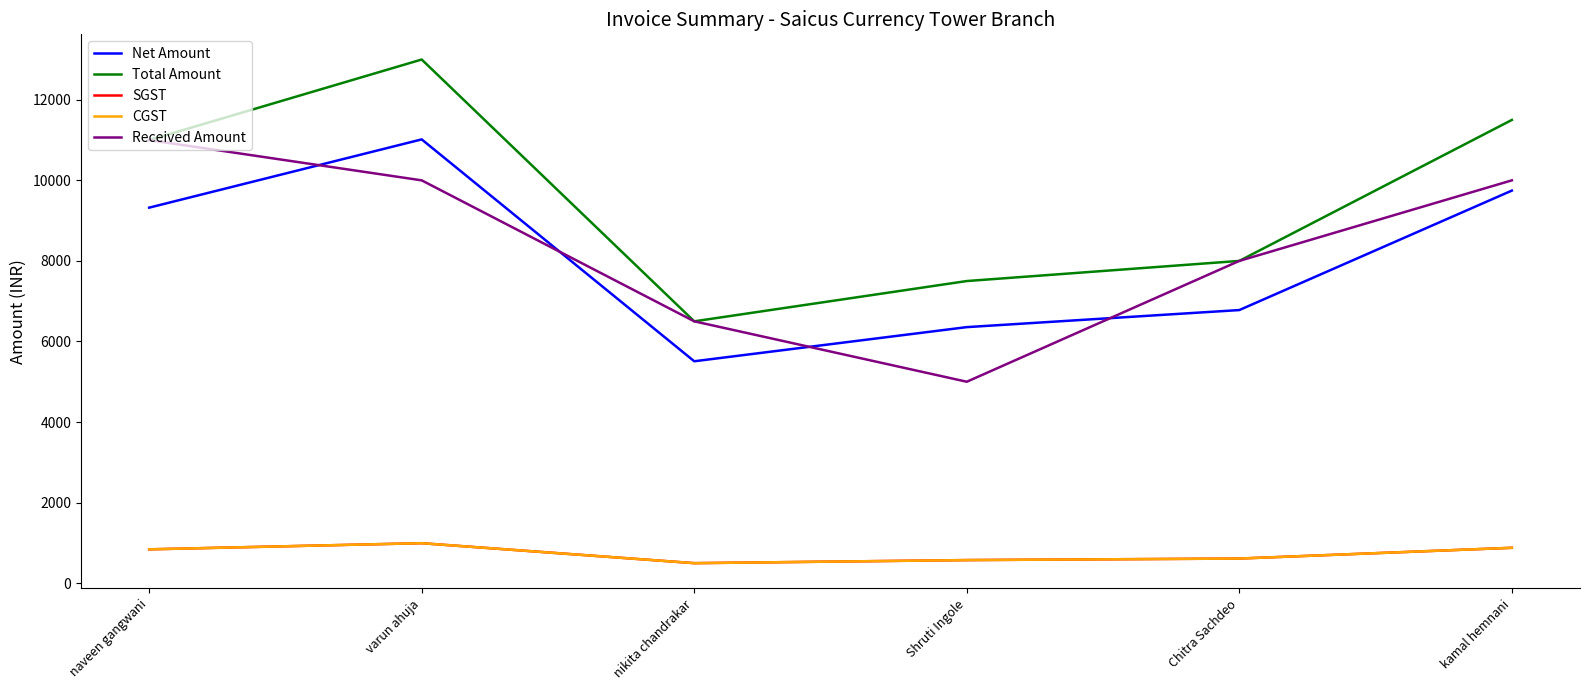

Reading right to left, what are all the values shown in this chart?

Net Amount: 9745.8	6779.7	6355.9	5508.5	11016.9	9322.0
Total Amount: 11500.0	8000.0	7500.0	6500.0	13000.0	11000.0
SGST: 877.1	610.2	572.0	495.8	991.5	839.0
CGST: 877.1	610.2	572.0	495.8	991.5	839.0
Received Amount: 10000.0	8000.0	5000.0	6500.0	10000.0	11000.0